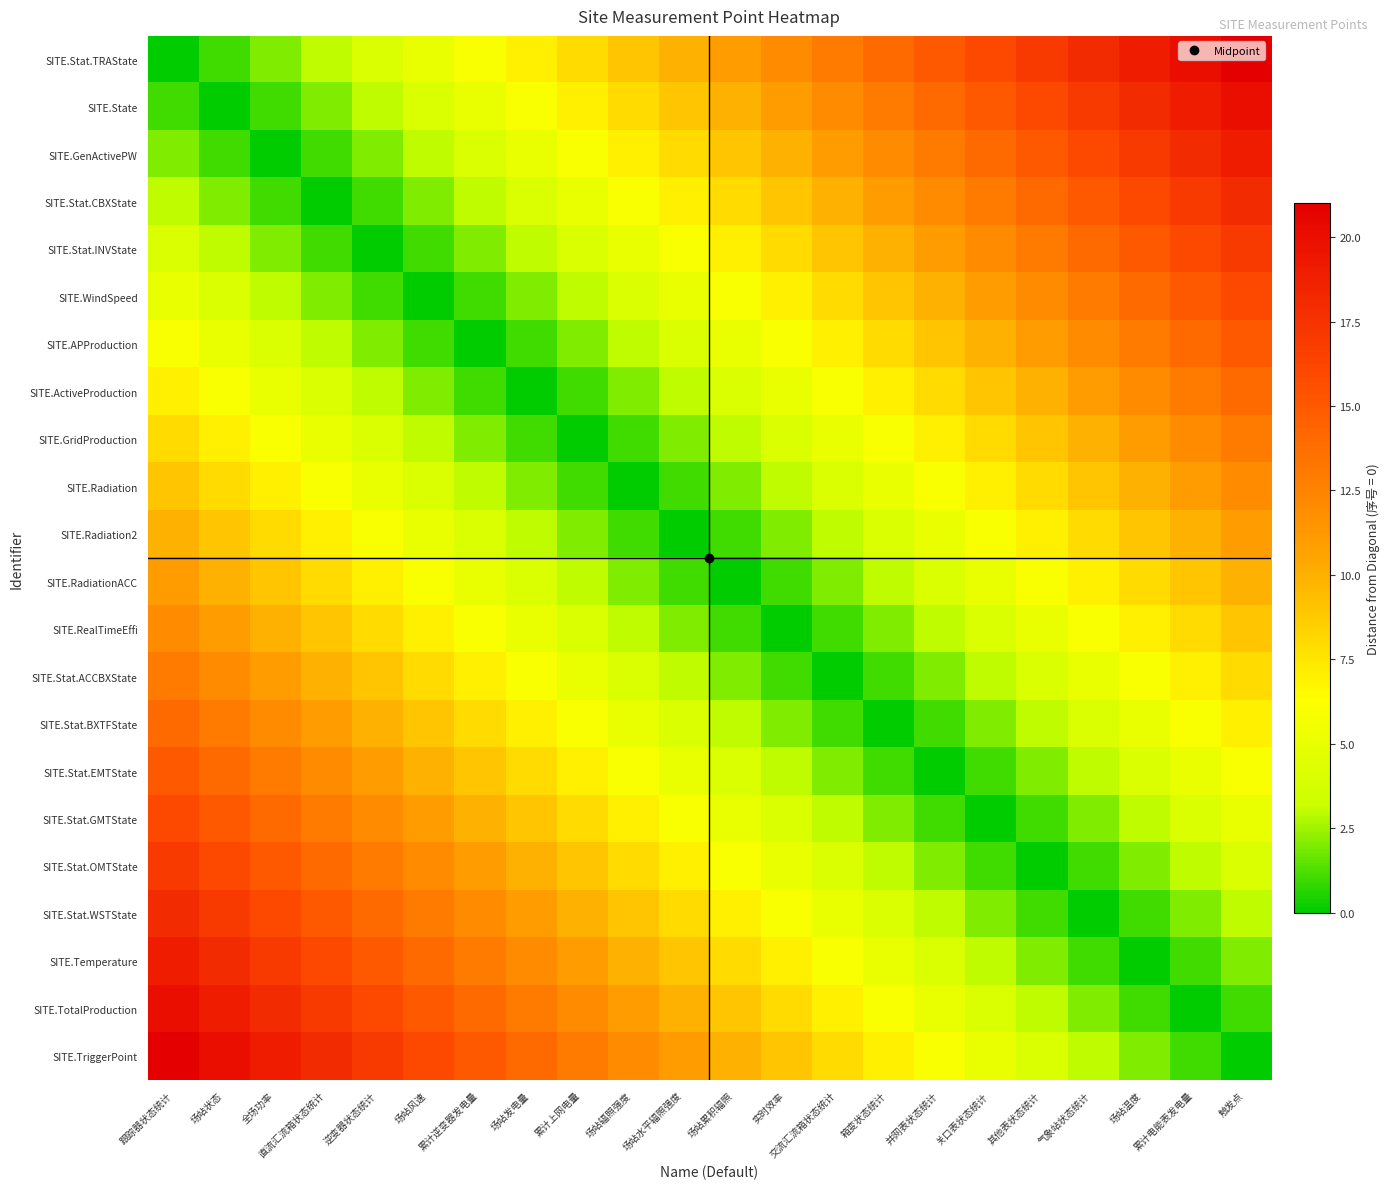

Count the number of categories in the chart.

22